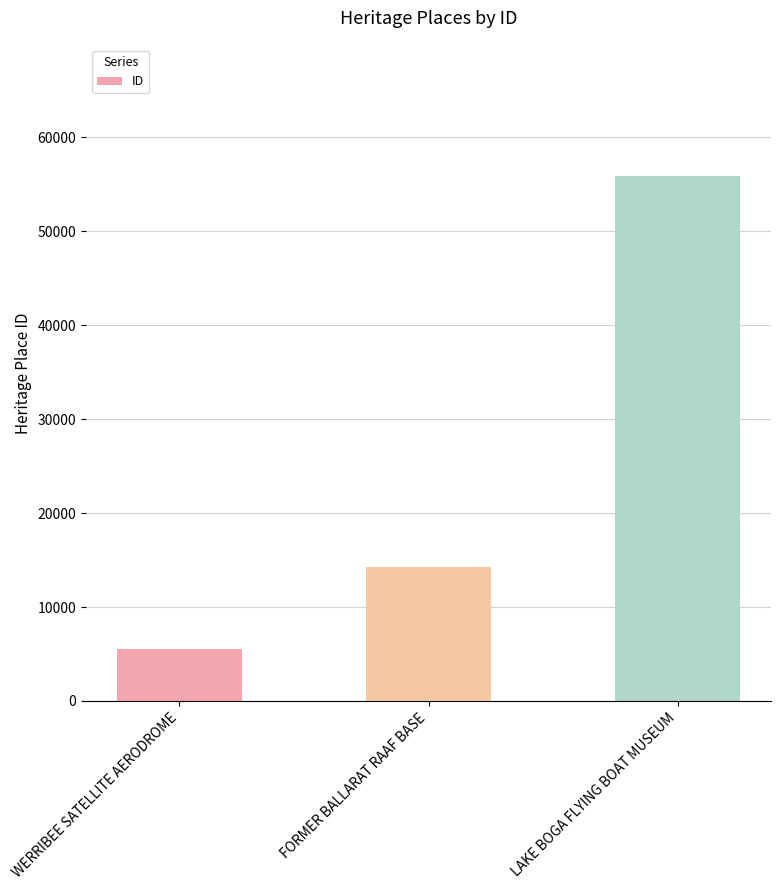

The chart shows a value of 6518 at FORMER BALLARAT RAAF BASE. True or false?

False